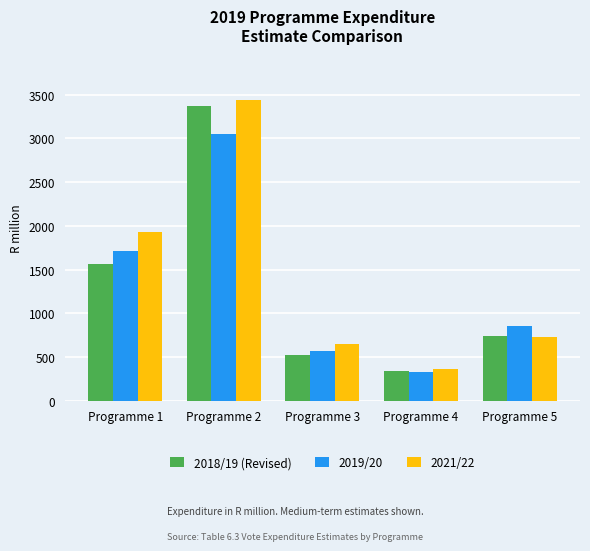

Does the chart contain any negative values?

No